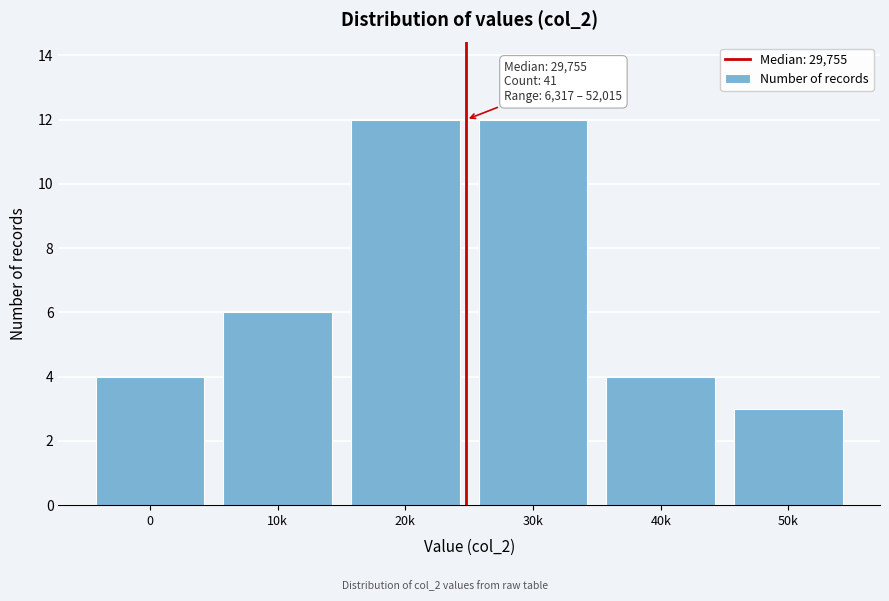

Reading left to right, list all the values displayed in this chart.

0=4	10k=6	20k=12	30k=12	40k=4	50k=3